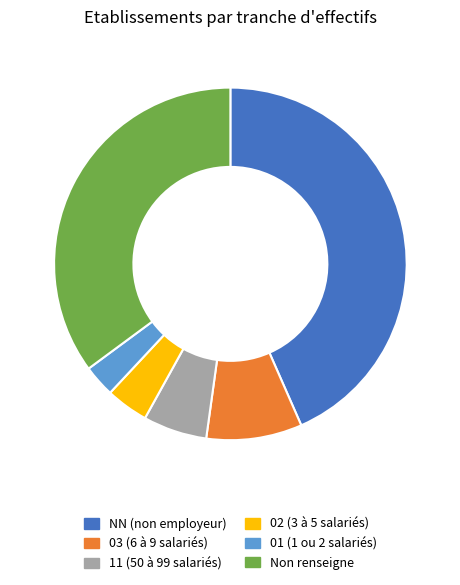

Rank the categories by value from highest to lowest.

NN (non employeur), Non renseigne, 03 (6 à 9 salariés), 11 (50 à 99 salariés), 02 (3 à 5 salariés), 01 (1 ou 2 salariés)